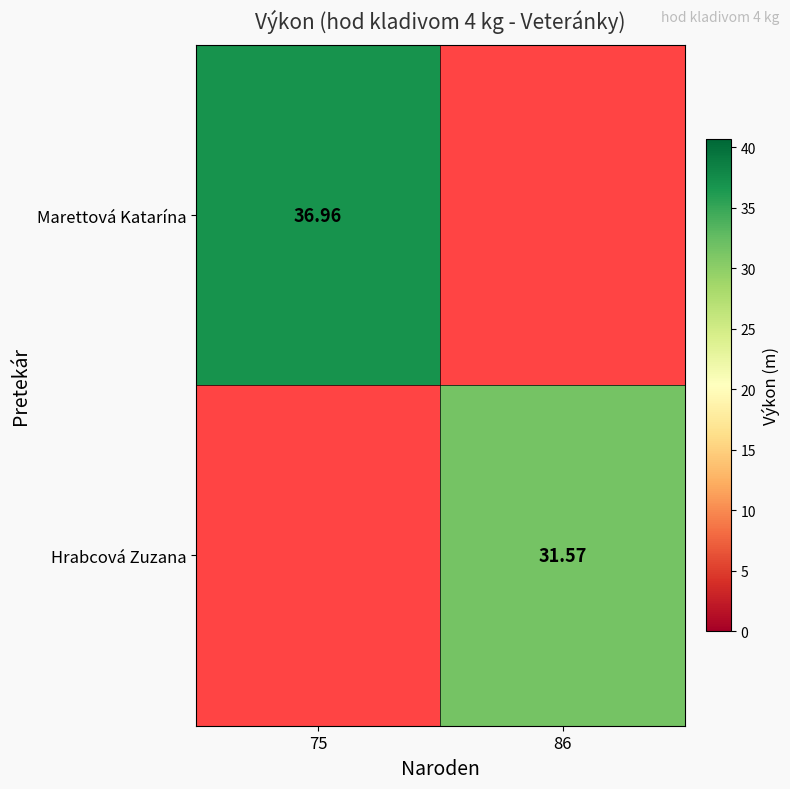

The value of Hrabcová Zuzana at 86 is 31.6. True or false?

True